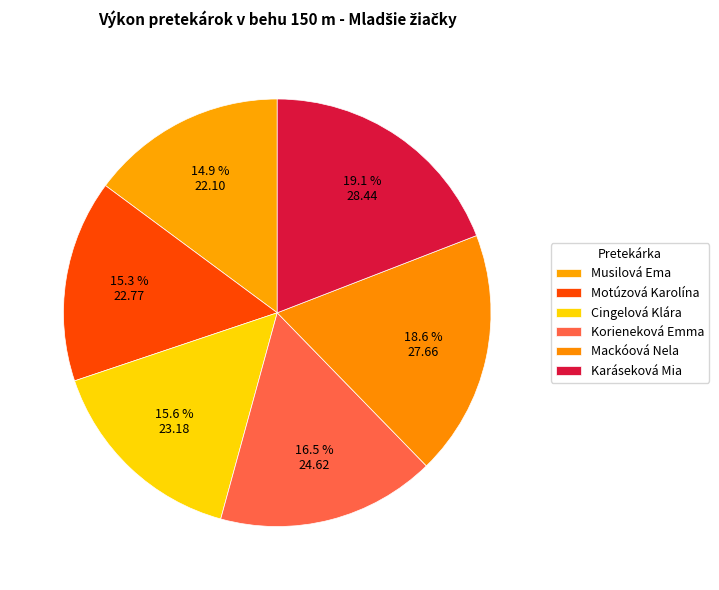

How many slices are in this pie chart?

6